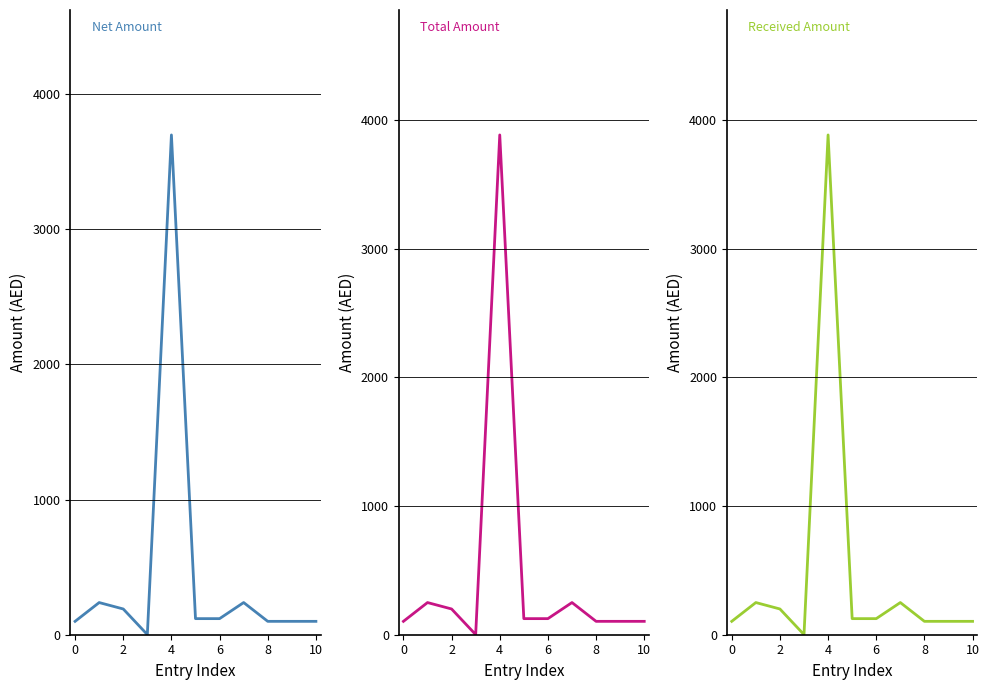

At which label does Net Amount reach its peak?

4